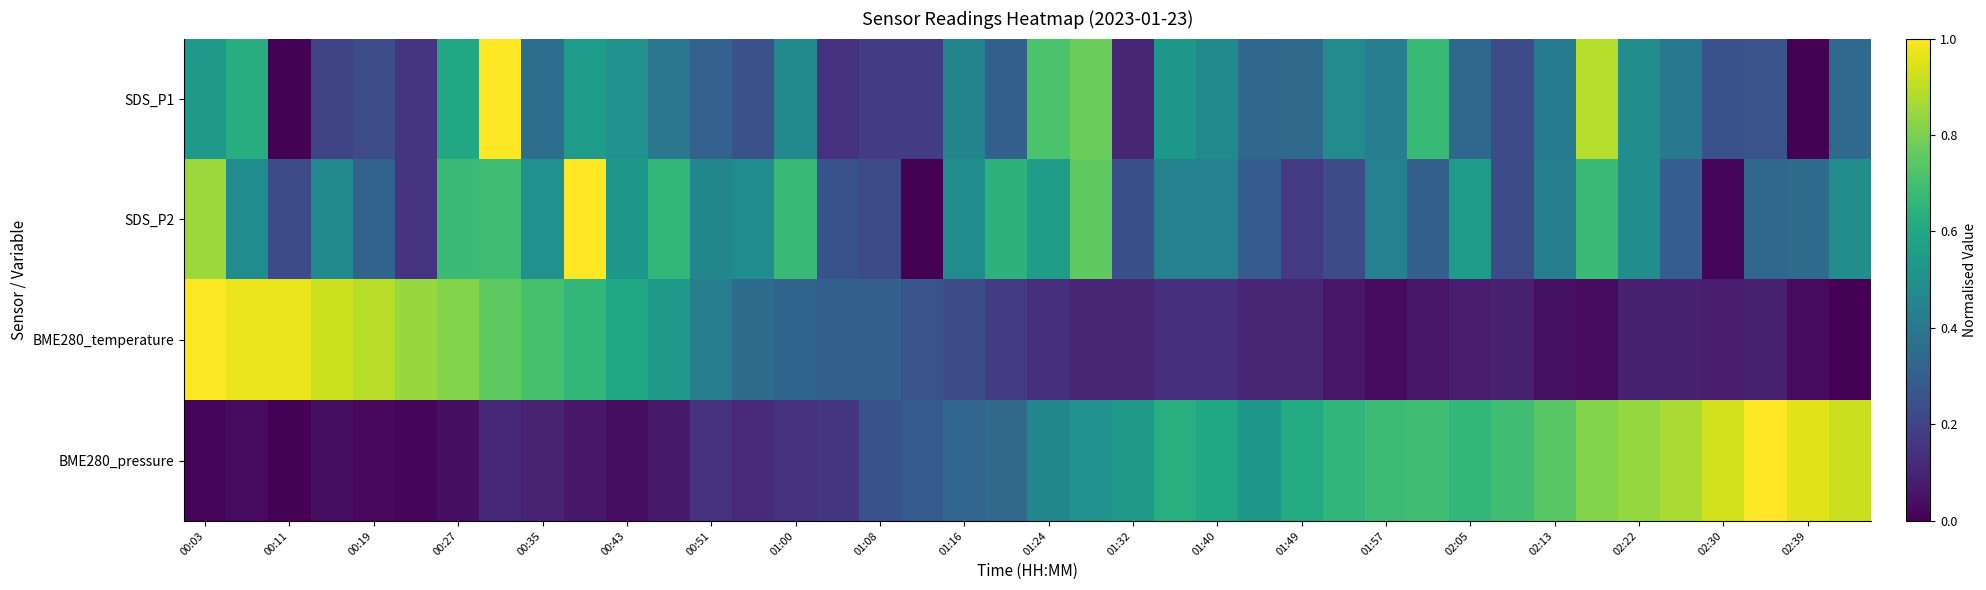

Reading left to right, transcribe all the data shown in this chart.

SDS_P1: 0.5	0.6	0.0	0.2	0.2	0.2	0.6	1.0	0.4	0.5	0.5	0.4	0.3	0.2	0.5	0.1	0.2	0.2	0.4	0.3	0.7	0.8	0.1	0.5	0.5	0.3	0.3	0.5	0.4	0.7	0.3	0.2	0.4	0.9	0.5	0.4	0.2	0.3	0.0	0.3
SDS_P2: 0.9	0.5	0.2	0.5	0.3	0.1	0.7	0.7	0.5	1.0	0.5	0.7	0.5	0.5	0.7	0.3	0.2	0.0	0.5	0.6	0.6	0.8	0.2	0.4	0.4	0.3	0.2	0.2	0.4	0.3	0.6	0.2	0.4	0.7	0.5	0.3	0.0	0.3	0.4	0.5
BME280_temperature: 1.0	1.0	1.0	0.9	0.9	0.8	0.8	0.8	0.7	0.7	0.6	0.5	0.4	0.4	0.3	0.3	0.3	0.3	0.2	0.2	0.1	0.1	0.1	0.1	0.1	0.1	0.1	0.1	0.0	0.1	0.1	0.1	0.0	0.0	0.1	0.1	0.1	0.1	0.0	0.0
BME280_pressure: 0.0	0.0	0.0	0.0	0.0	0.0	0.0	0.1	0.1	0.1	0.0	0.1	0.1	0.1	0.1	0.2	0.3	0.3	0.3	0.3	0.5	0.5	0.5	0.6	0.6	0.5	0.6	0.7	0.7	0.7	0.7	0.7	0.7	0.8	0.8	0.9	0.9	1.0	1.0	0.9